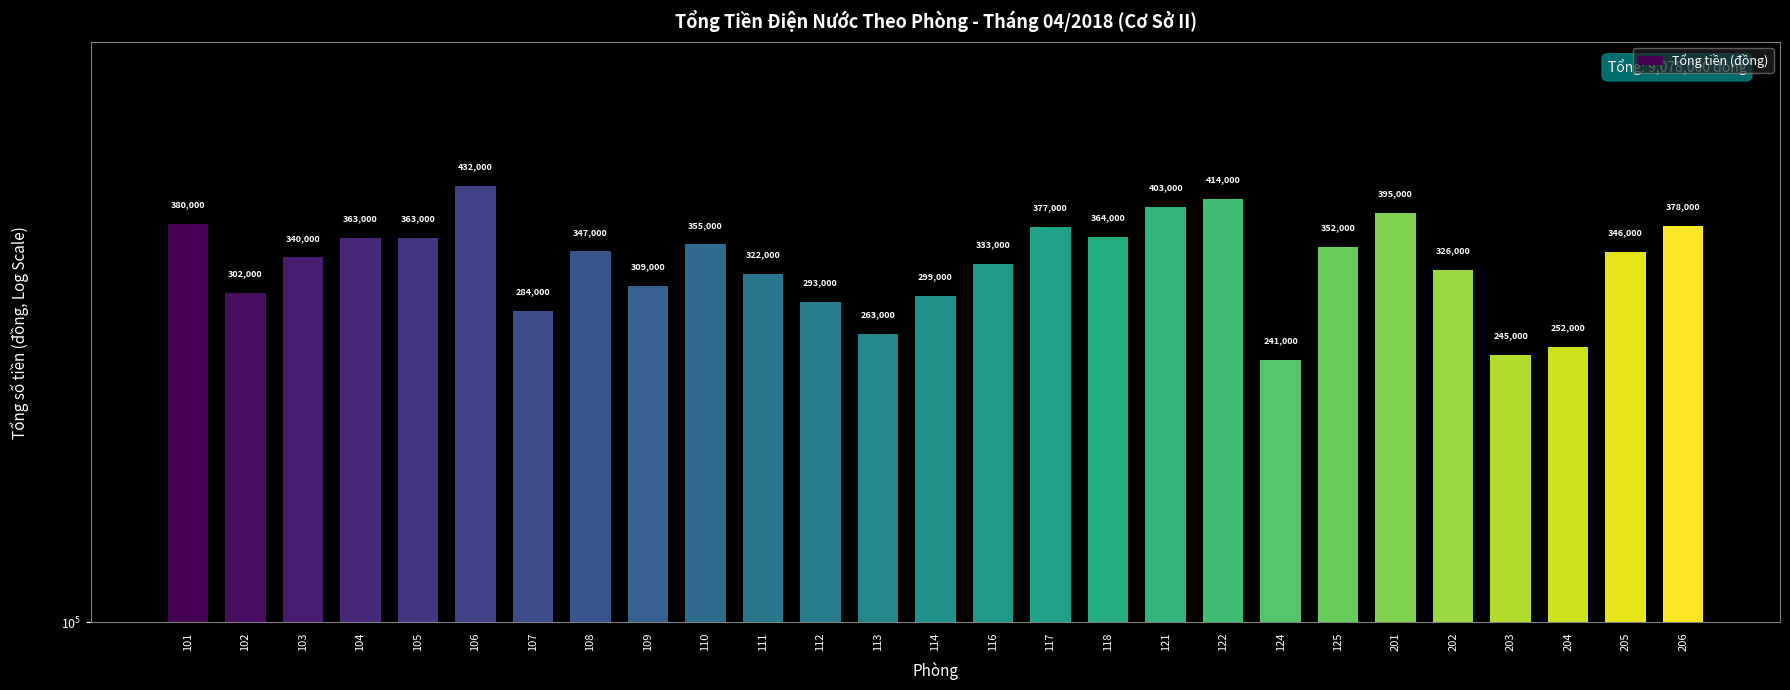

Rank the categories by value from highest to lowest.

106, 122, 121, 201, 101, 206, 117, 118, 104, 105, 110, 125, 108, 205, 103, 116, 202, 111, 109, 102, 114, 112, 107, 113, 204, 203, 124